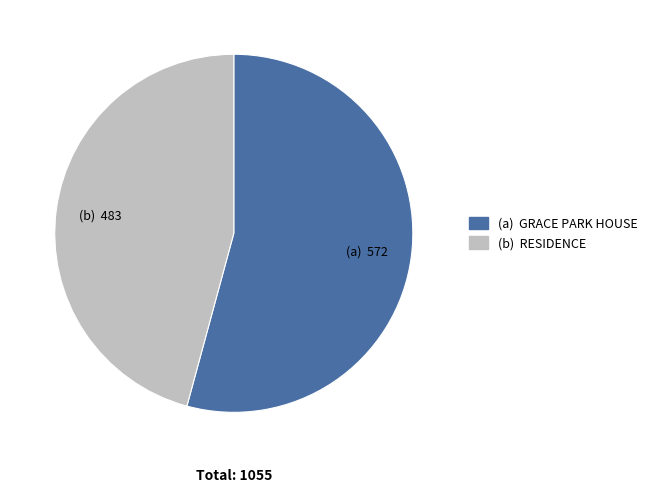

Is there a majority slice in this chart?

Yes